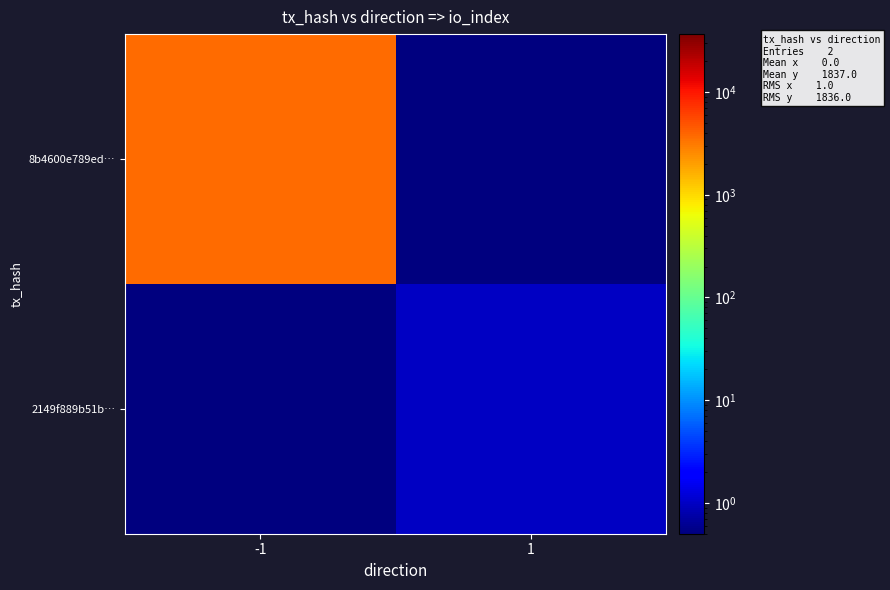

Rank the series at 1 from lowest to highest value.

8b4600e789ed…, 2149f889b51b…